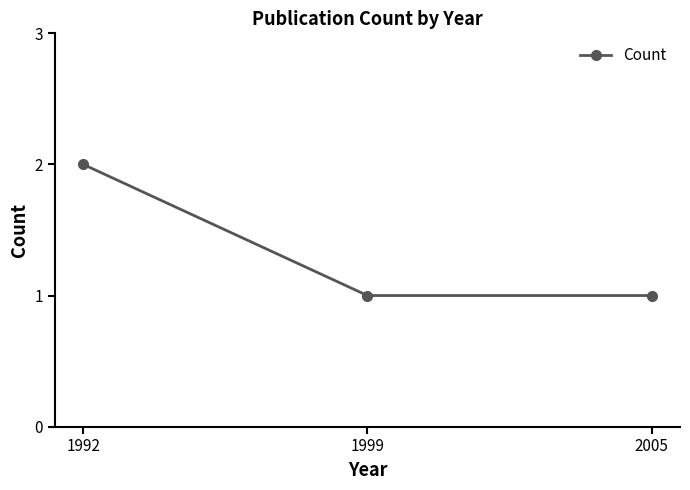

Does the chart have visible grid lines?

No